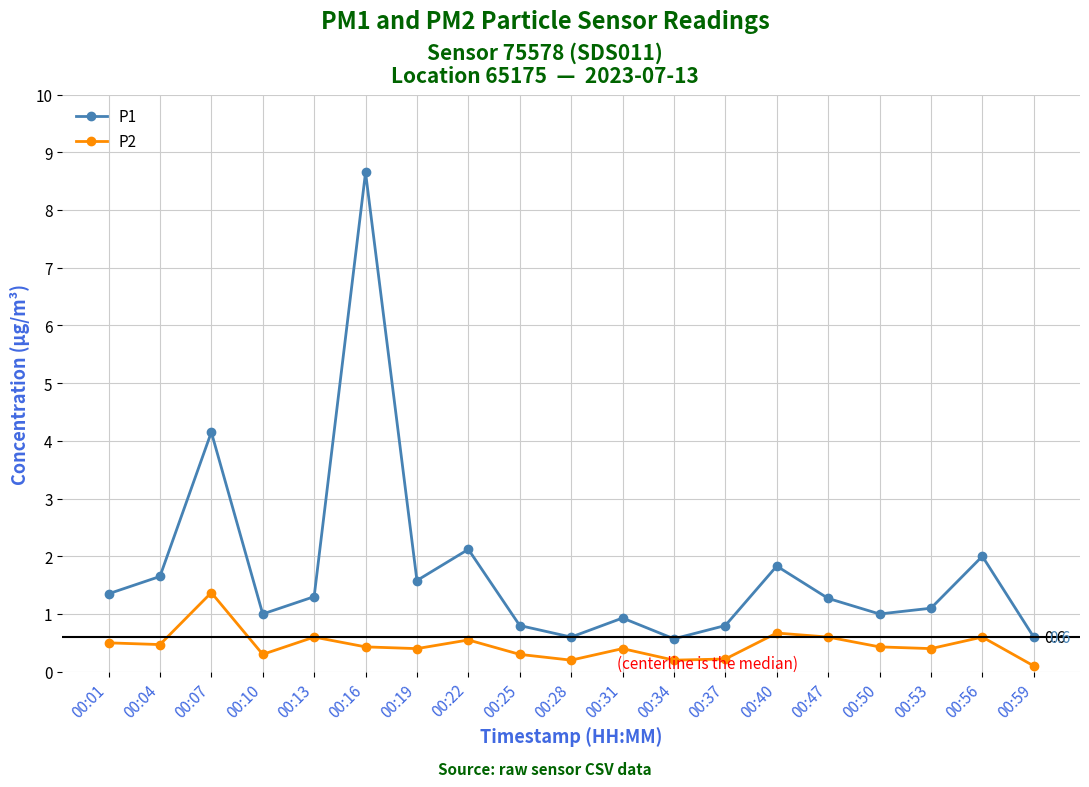

What is the average value of the P1 series?

1.8